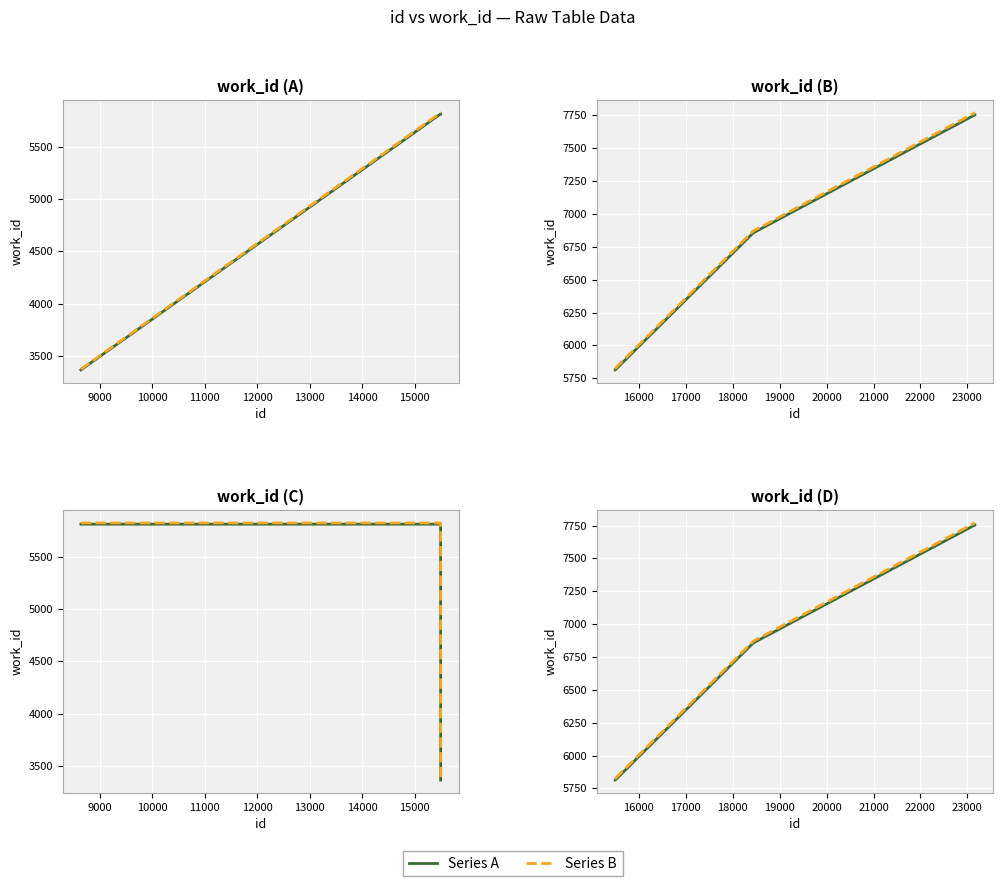

List the series in order of their overall mean, lowest first.

Series A, Series B